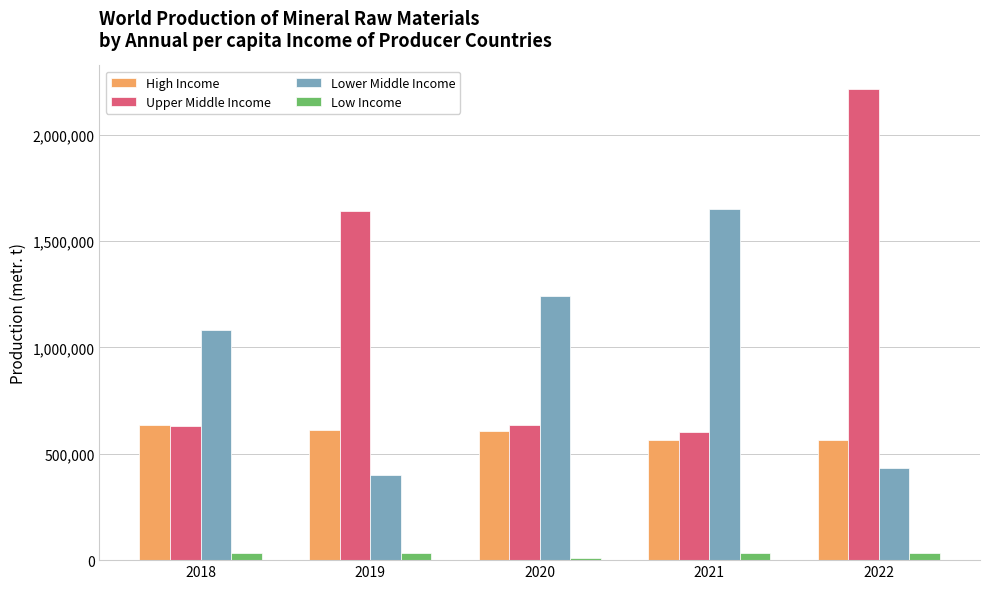

Which category has the highest value across all series?

2022